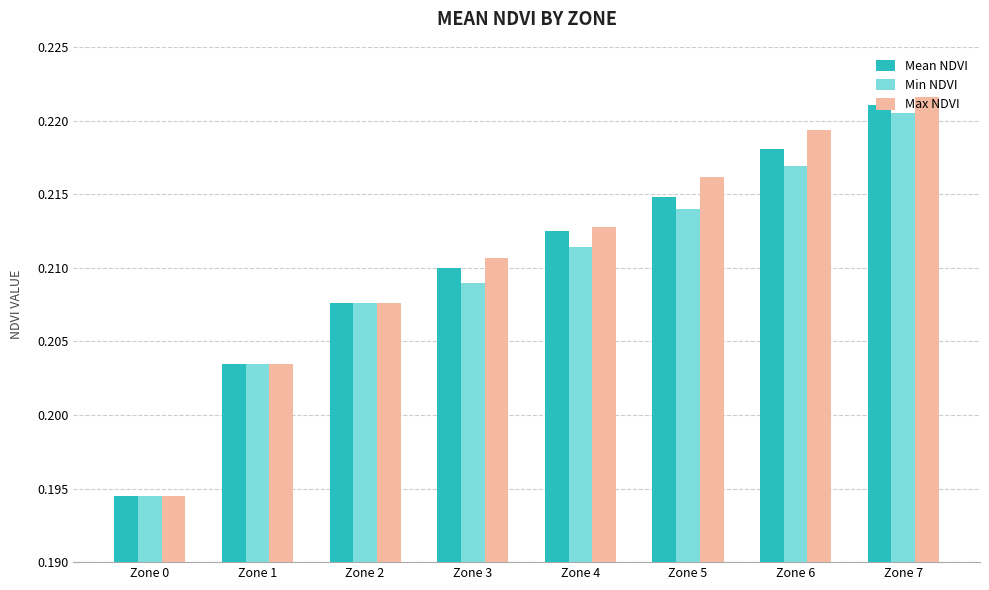

Count the number of categories in the chart.

8